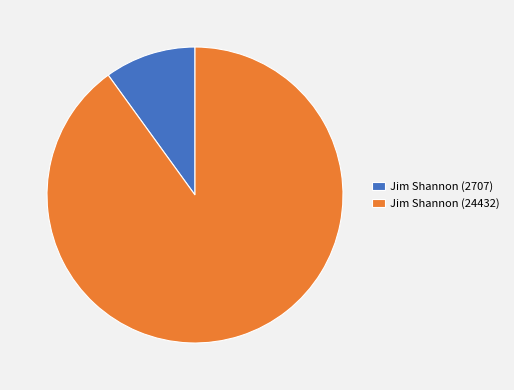

Does Jim Shannon (24432) account for over 50% of the chart?

Yes